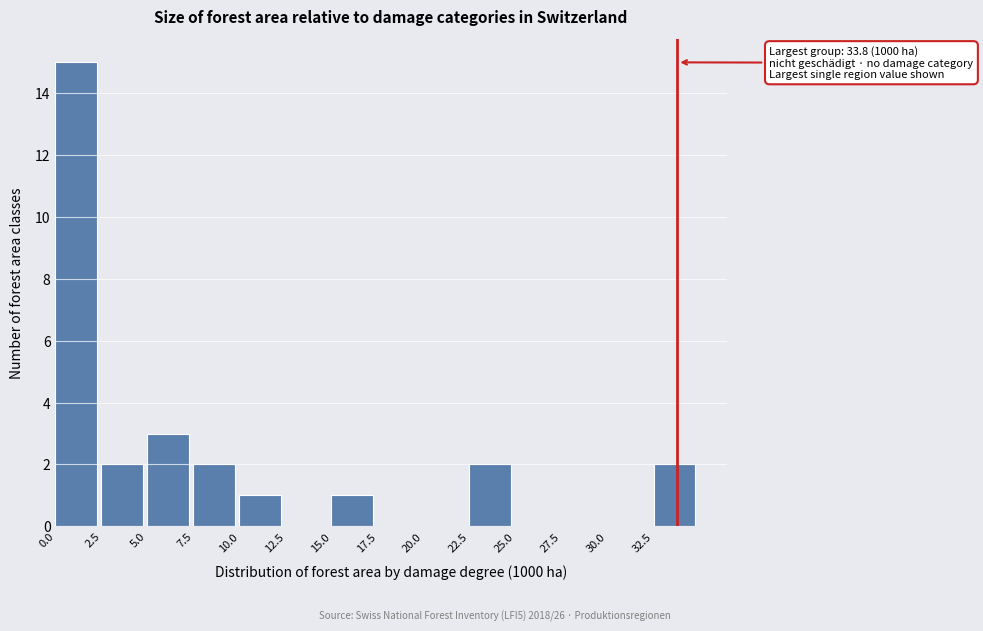

Which range on the x-axis has the tallest bar?

0.0 to 2.5